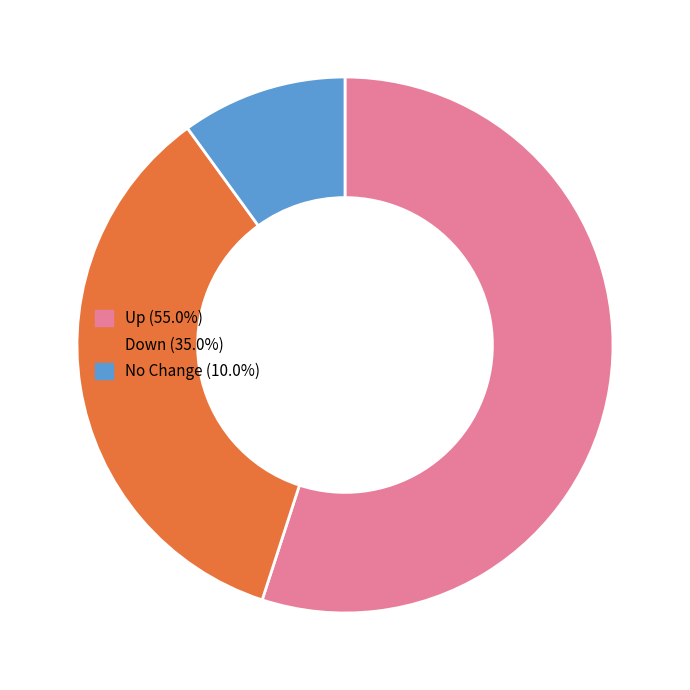

Is there a majority slice in this chart?

Yes